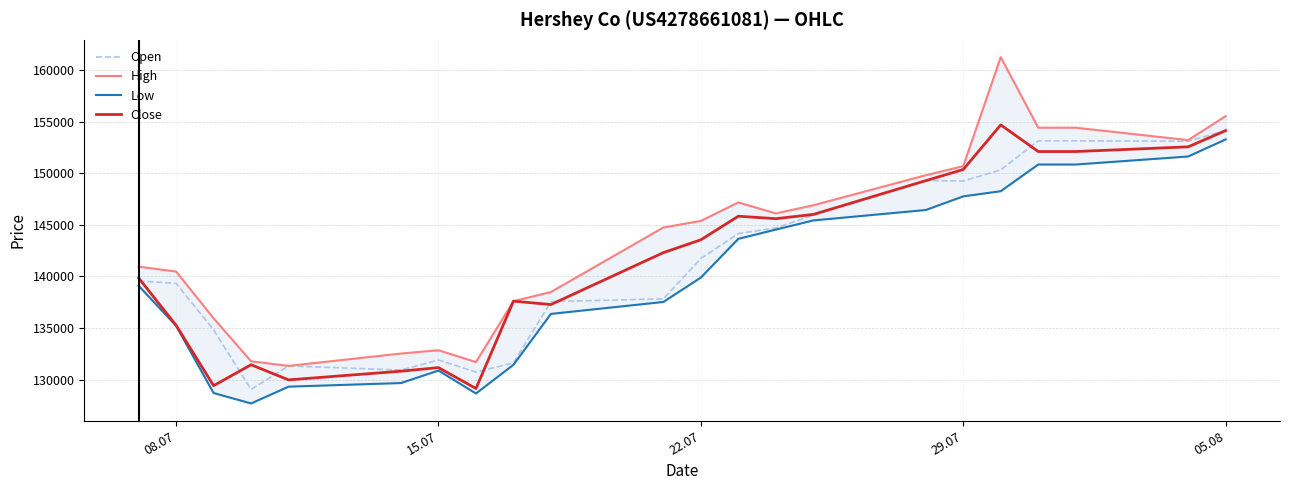

Rank the series by their maximum value, from highest to lowest.

High, Close, Open, Low